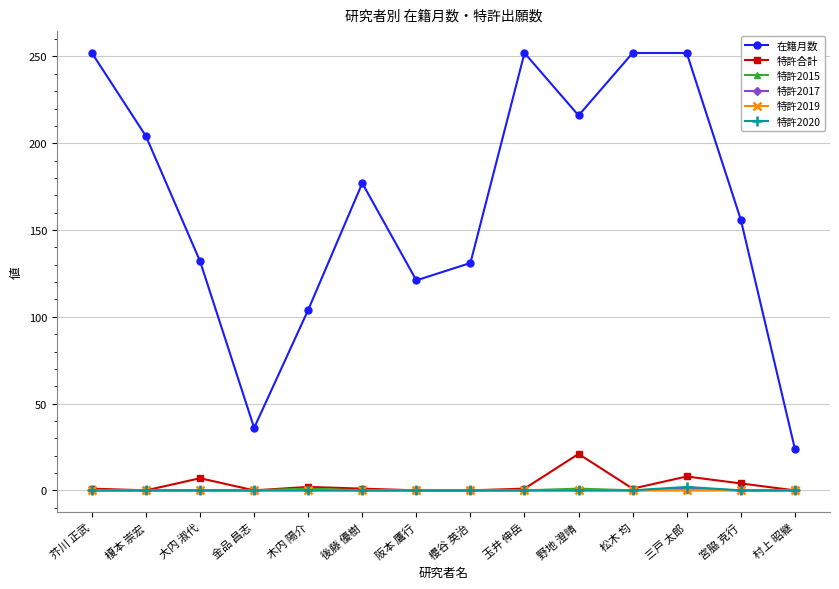

The value of 在籍月数 at 村上 昭継 is 24. True or false?

True